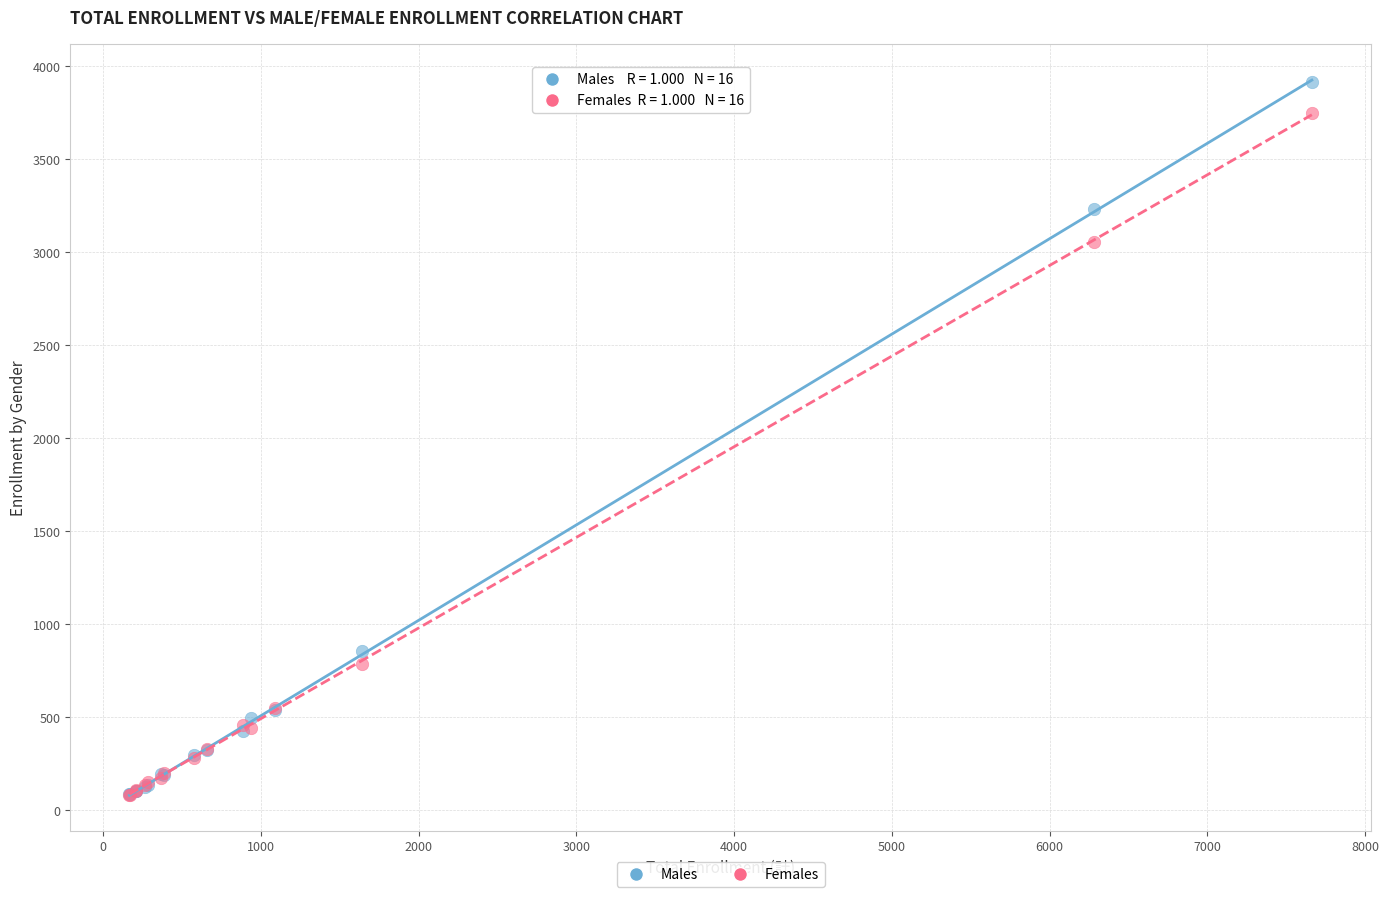

Which series reaches the maximum Y coordinate?

Males